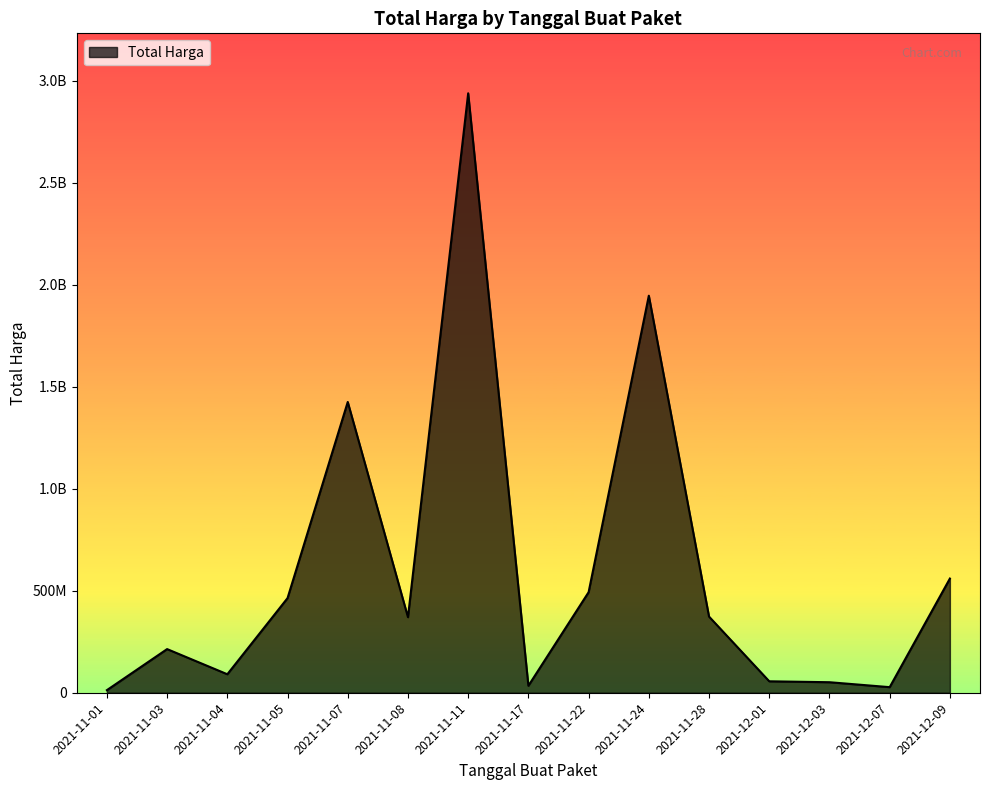

List the labels in order of value, smallest first.

2021-11-01, 2021-12-07, 2021-11-17, 2021-12-03, 2021-12-01, 2021-11-04, 2021-11-03, 2021-11-08, 2021-11-28, 2021-11-05, 2021-11-22, 2021-12-09, 2021-11-07, 2021-11-24, 2021-11-11